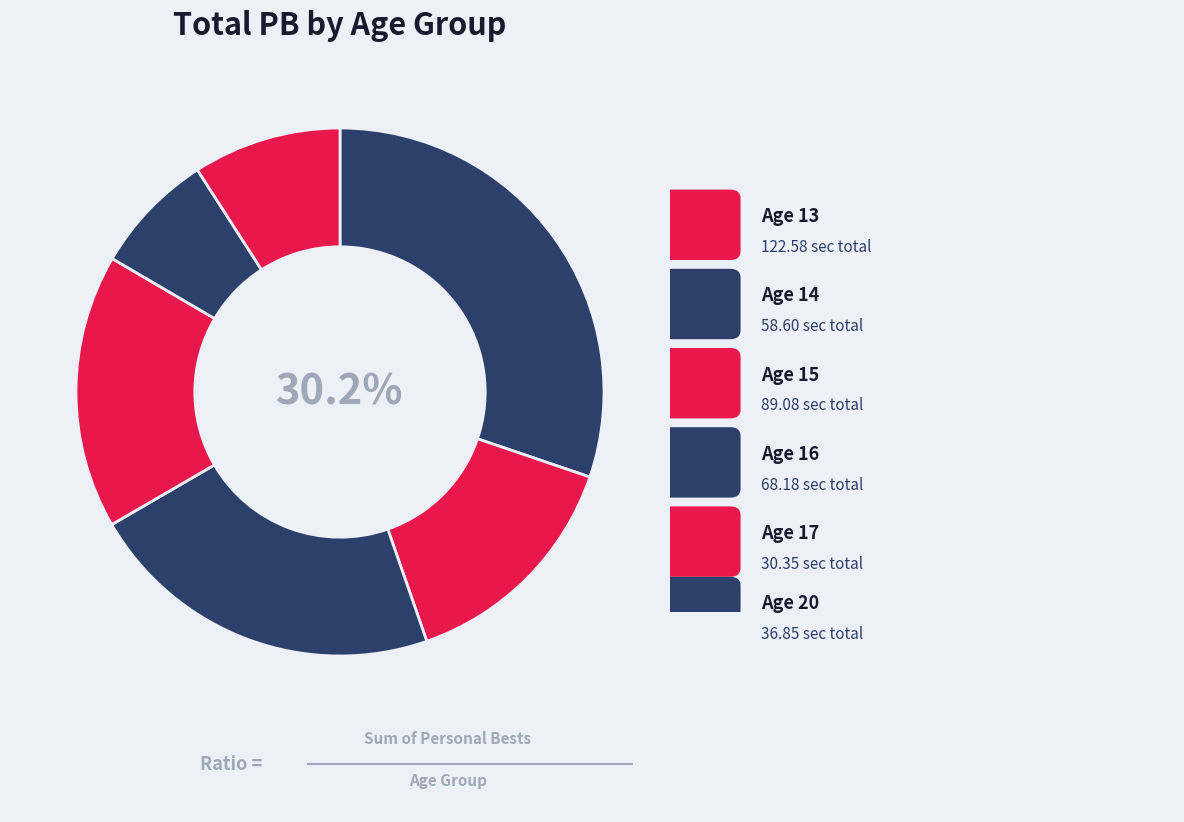

How many segments does this pie chart have?

6